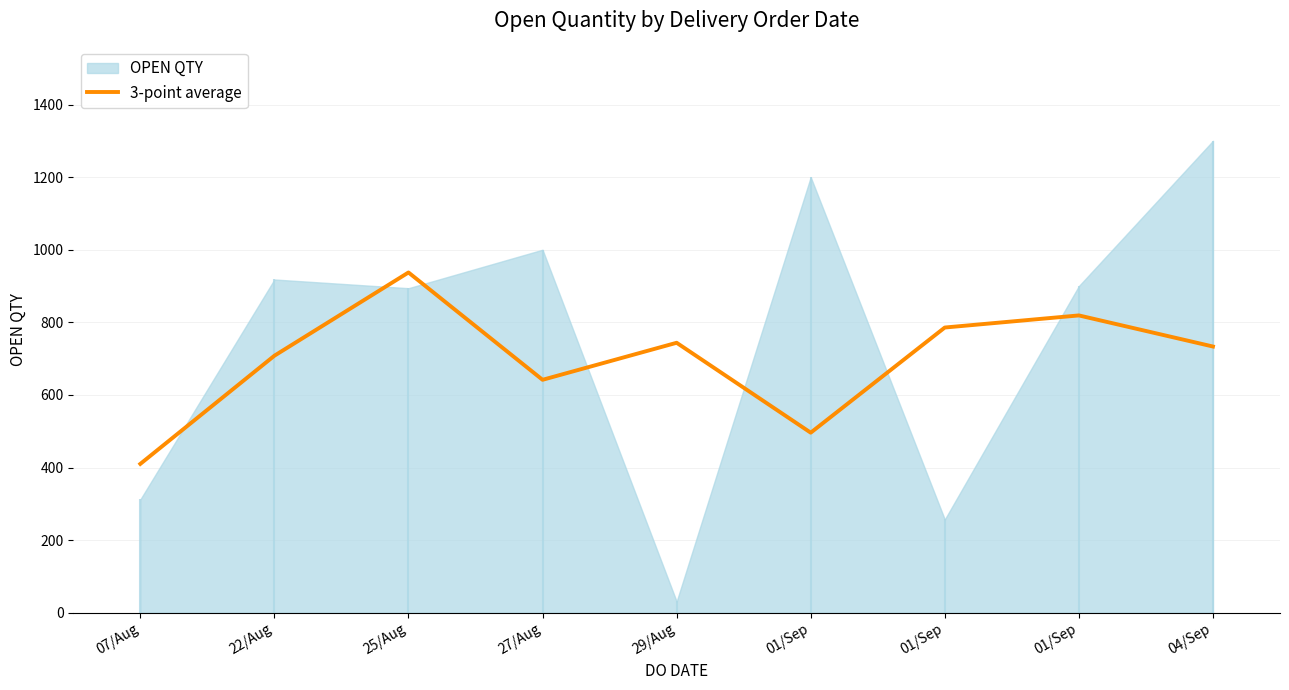

True or false: the data shows 819.0 at 01/Sep.

True